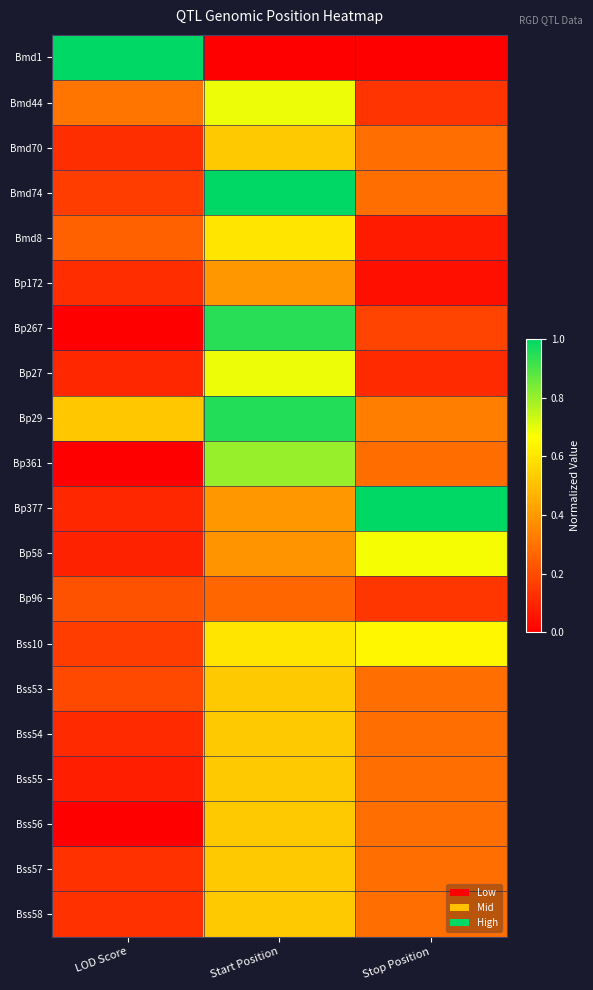

At which category is the sum across all series the highest?

Start Position